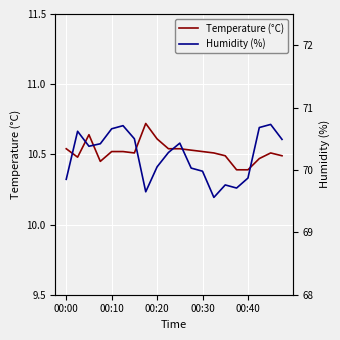

True or false: Humidity (%) and Temperature (°C) cross at least once.

False